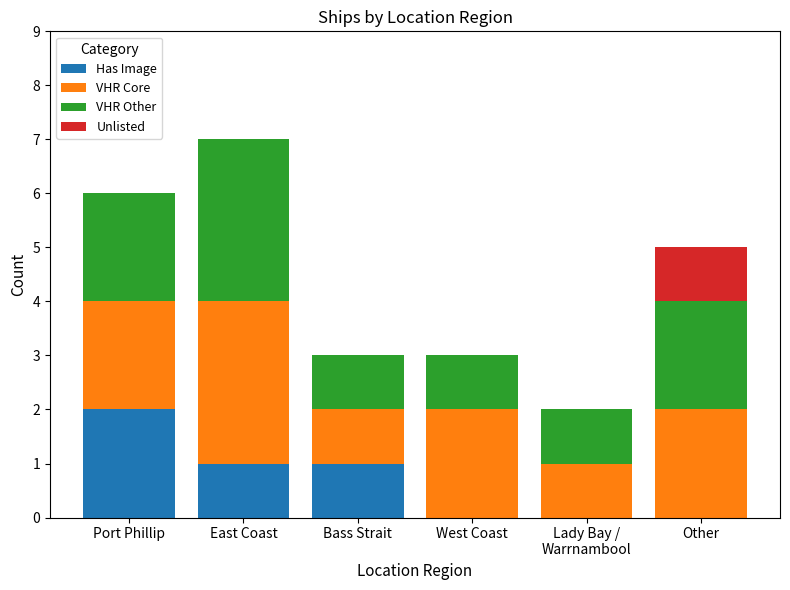

What is the total value across all series at West Coast?

3